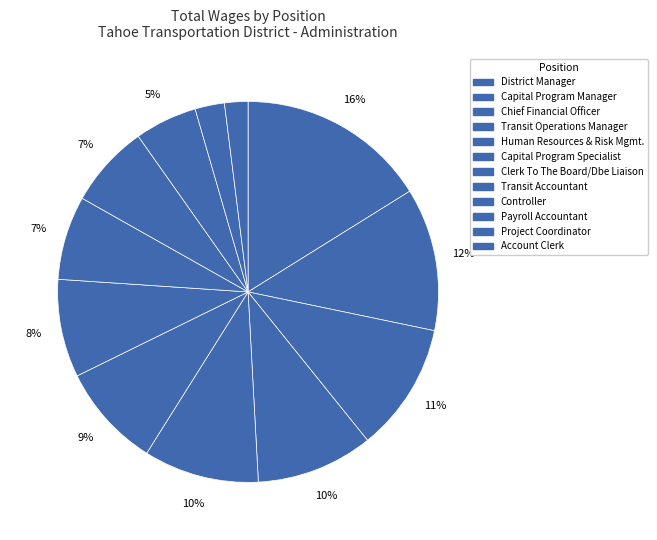

True or false: Capital Program Manager accounts for 12% of the total.

True